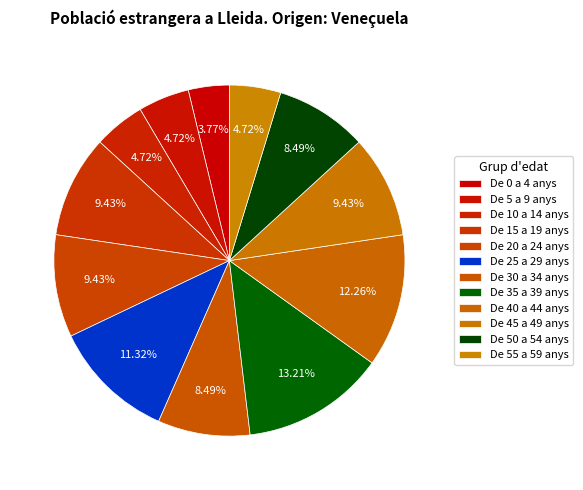

Is the sum of De 0 a 4 anys and De 20 a 24 anys greater than half?

No